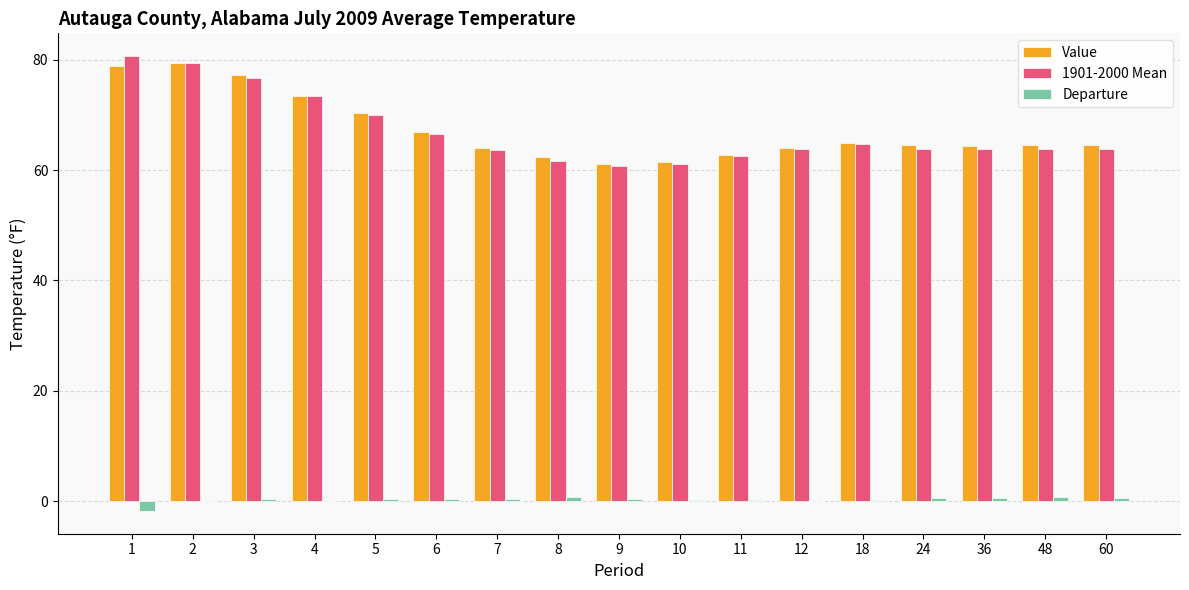

Count the number of categories in the chart.

17